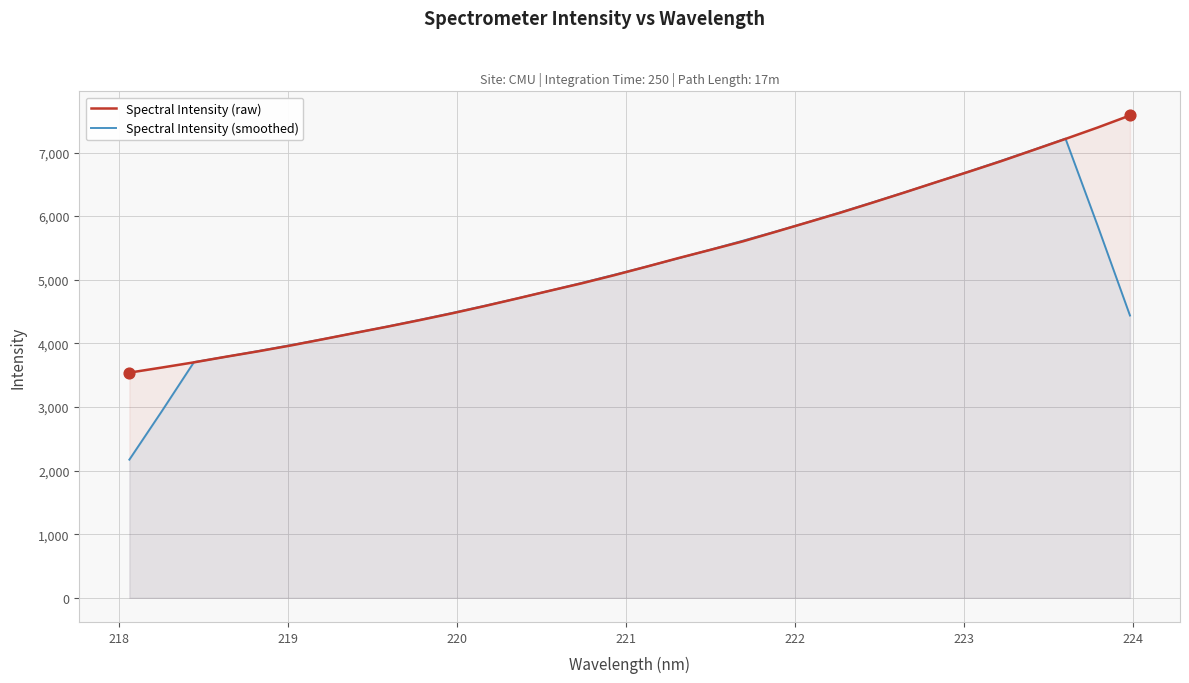

List the series in order of their peak value, lowest first.

Spectral Intensity (smoothed), Spectral Intensity (raw)